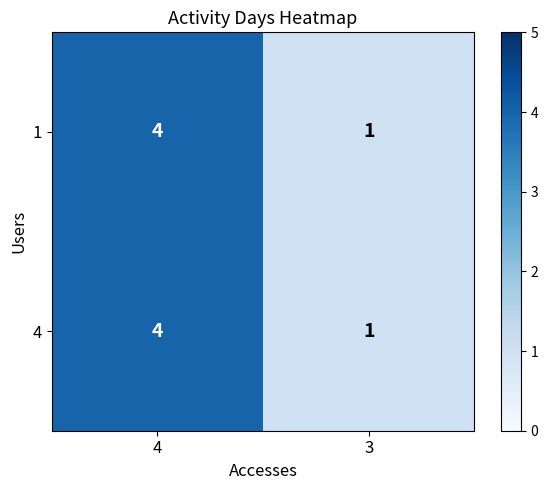

List the labels in order of 4 value, largest first.

4, 3